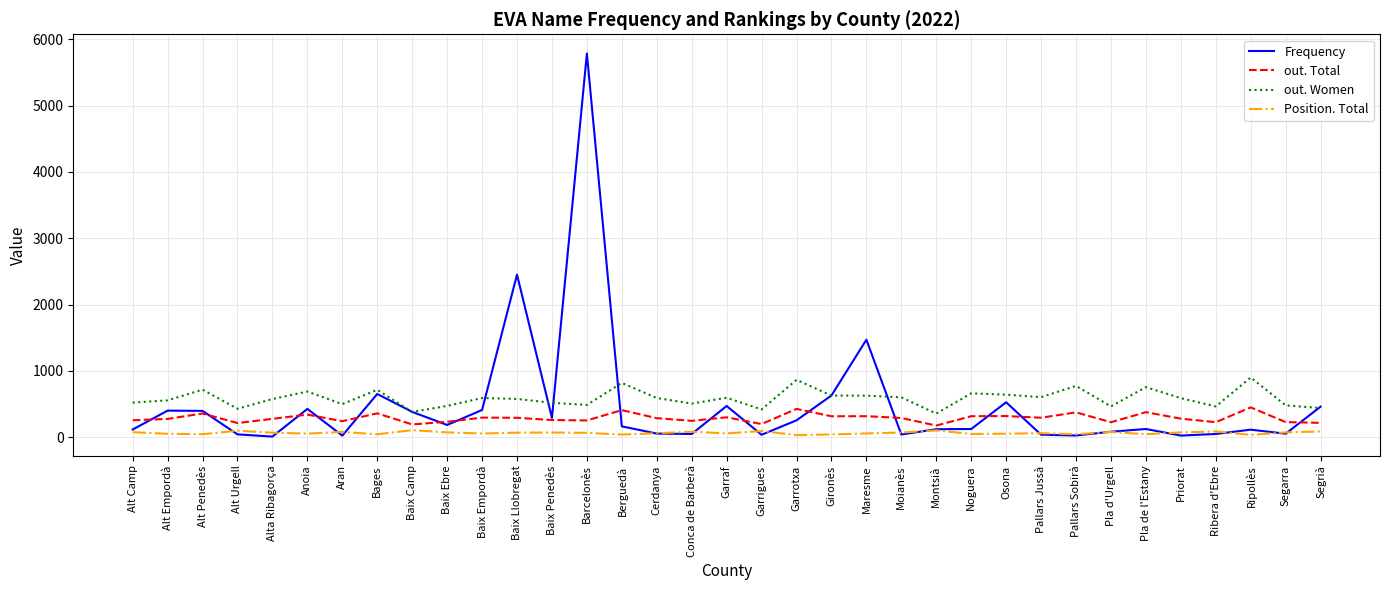

Is the value of Position. Total at Pla de l'Estany greater than the value of out. Women at Ripollès?

No